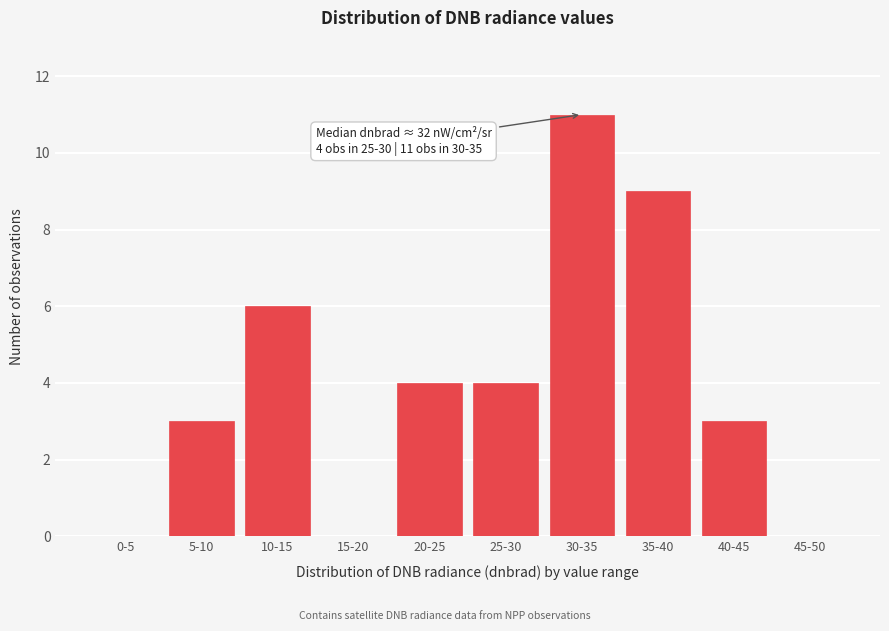

Reading left to right, what are all the values shown in this chart?

0-5=0	5-10=3	10-15=6	15-20=0	20-25=4	25-30=4	30-35=11	35-40=9	40-45=3	45-50=0